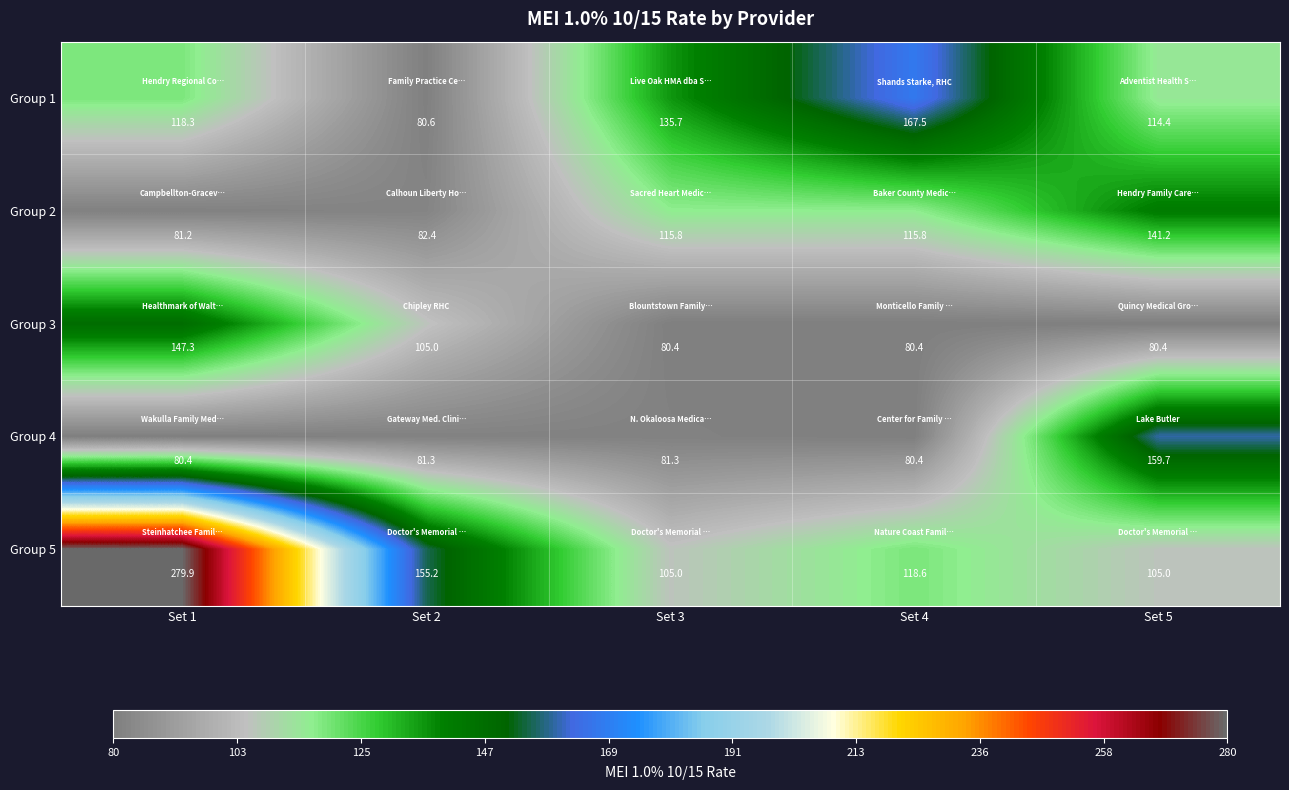

At which category is the sum across all series the highest?

Set 1